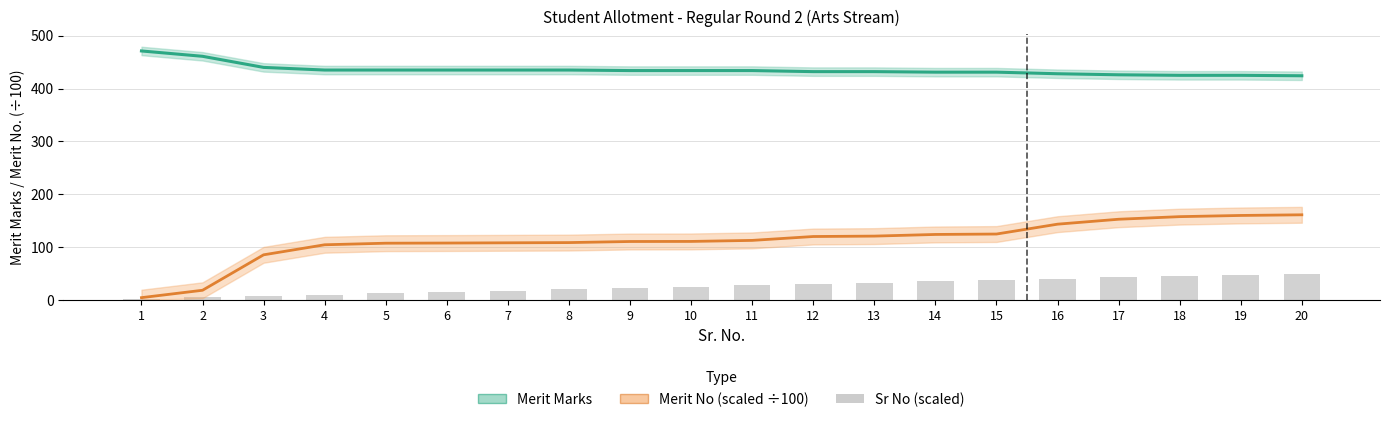

What is the sum of all Sr No (scaled) values?

525.0